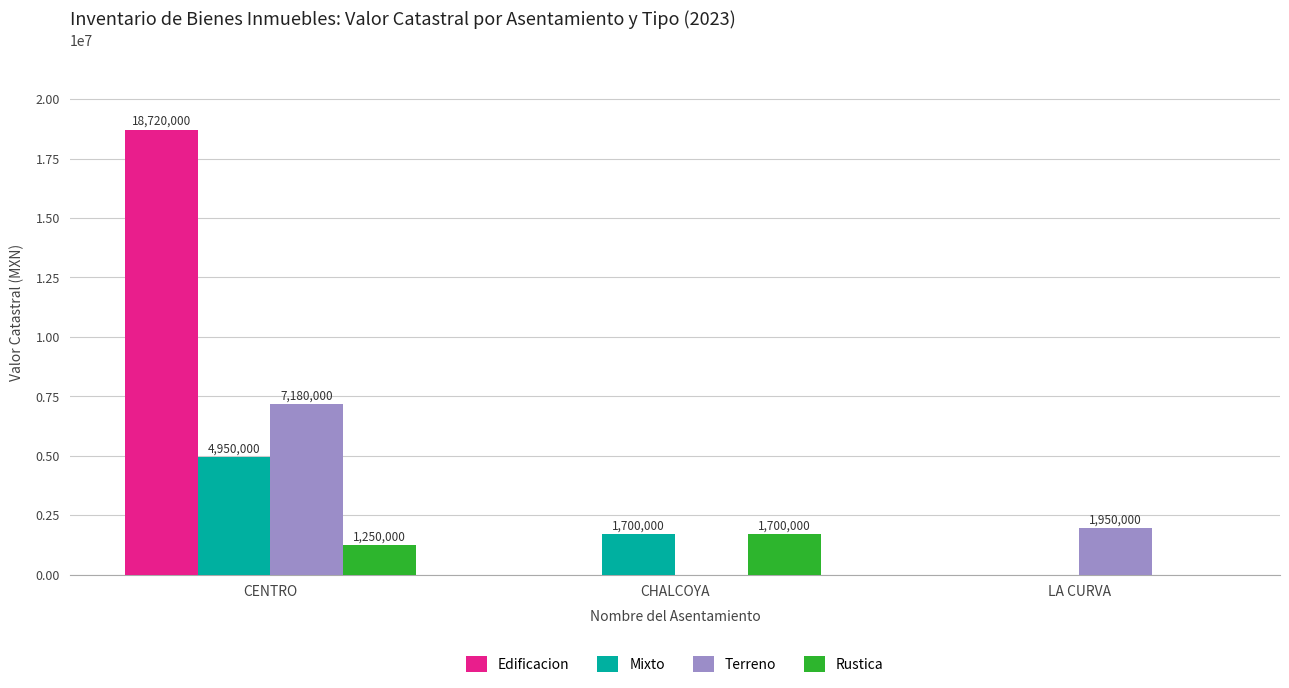

What are all the series names shown in the legend?

Edificacion, Mixto, Terreno, Rustica